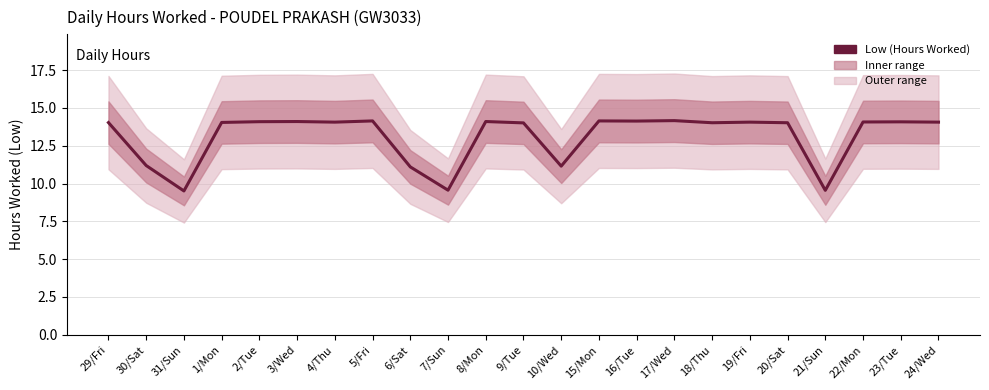

Which has a higher value, 3/Wed or 10/Wed?

3/Wed